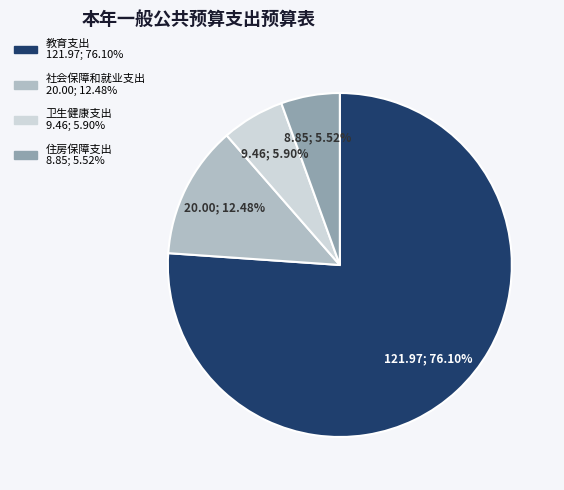

The 卫生健康支出 slice represents 6% of the pie. True or false?

True